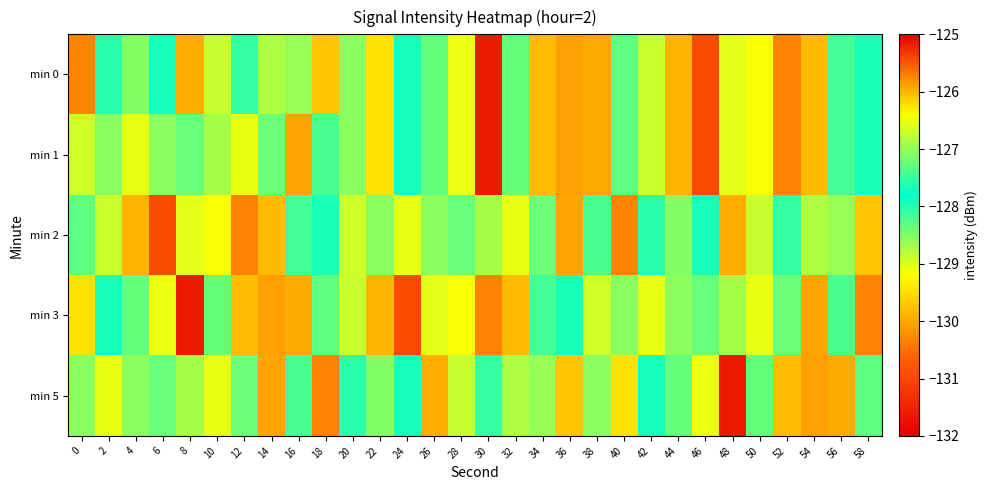

Reading right to left, what are all the values shown in this chart?

min 0: 58=-127.7	56=-127.4	54=-129.8	52=-130.3	50=-129.2	48=-129.1	46=-130.9	44=-129.9	42=-128.9	40=-128.3	38=-130.0	36=-125.9	34=-129.8	32=-127.3	30=-131.6	28=-129.1	26=-128.3	24=-127.7	22=-129.5	20=-128.6	18=-129.7	16=-128.6	14=-128.8	12=-128.1	10=-128.9	8=-126.0	6=-127.9	4=-128.5	2=-127.6	0=-130.3
min 1: 58=-127.7	56=-127.4	54=-129.8	52=-130.3	50=-129.2	48=-129.1	46=-130.9	44=-129.9	42=-128.9	40=-128.3	38=-130.0	36=-125.9	34=-129.8	32=-127.3	30=-131.6	28=-129.1	26=-128.3	24=-127.7	22=-129.5	20=-128.6	18=-128.2	16=-130.0	14=-128.4	12=-129.1	10=-128.7	8=-128.4	6=-128.6	4=-129.1	2=-128.5	0=-126.7
min 2: 58=-129.7	56=-128.6	54=-128.8	52=-128.1	50=-128.9	48=-126.0	46=-127.9	44=-128.5	42=-127.6	40=-130.3	38=-128.2	36=-130.0	34=-128.4	32=-129.1	30=-128.7	28=-128.4	26=-128.6	24=-129.1	22=-128.5	20=-126.7	18=-127.7	16=-127.4	14=-129.8	12=-130.3	10=-129.2	8=-129.1	6=-130.9	4=-129.9	2=-128.9	0=-128.3
min 3: 58=-130.3	56=-128.2	54=-130.0	52=-128.4	50=-129.1	48=-128.7	46=-128.4	44=-128.6	42=-129.1	40=-128.5	38=-126.7	36=-127.7	34=-127.4	32=-129.8	30=-130.3	28=-129.2	26=-129.1	24=-130.9	22=-129.9	20=-128.9	18=-128.3	16=-130.0	14=-125.9	12=-129.8	10=-127.3	8=-131.6	6=-129.1	4=-128.3	2=-127.7	0=-129.5
min 5: 58=-128.3	56=-130.0	54=-125.9	52=-129.8	50=-127.3	48=-131.6	46=-129.1	44=-128.3	42=-127.7	40=-129.5	38=-128.6	36=-129.7	34=-128.6	32=-128.8	30=-128.1	28=-128.9	26=-126.0	24=-127.9	22=-128.5	20=-127.6	18=-130.3	16=-128.2	14=-130.0	12=-128.4	10=-129.1	8=-128.7	6=-128.4	4=-128.6	2=-129.1	0=-128.5